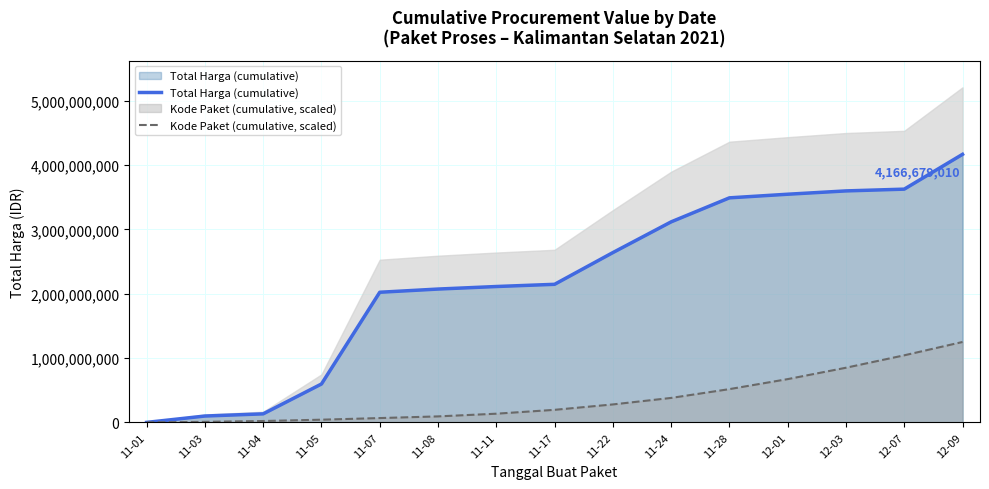

How many intersections are there between Total Harga (cumulative) and Kode Paket (cumulative, scaled)?

1